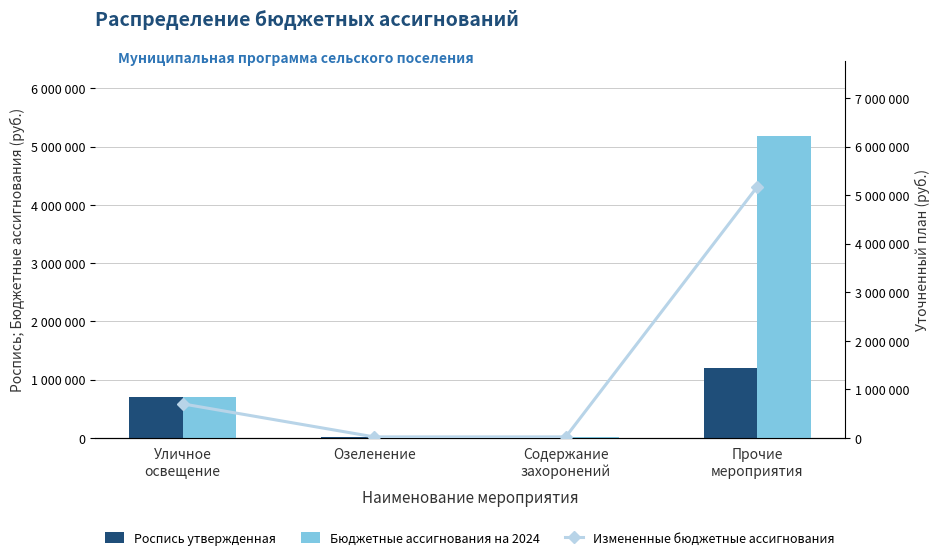

What is the total value across all series at Прочие
мероприятия?

11538581